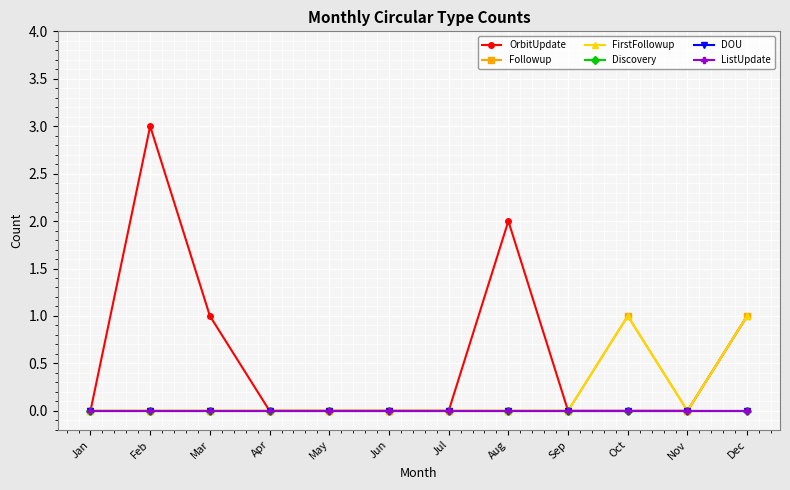

Does the chart have visible grid lines?

Yes